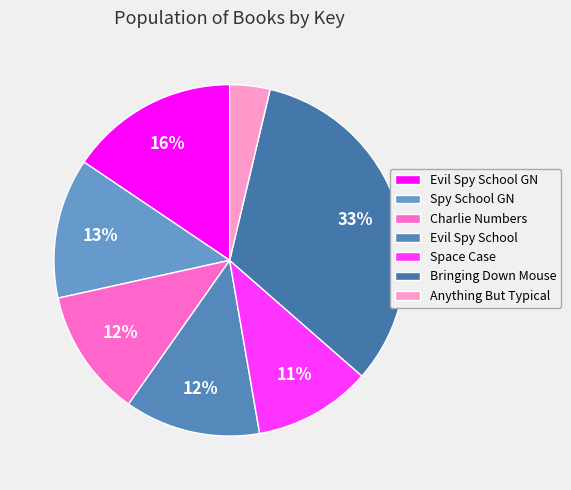

Count the number of slices in the pie.

7